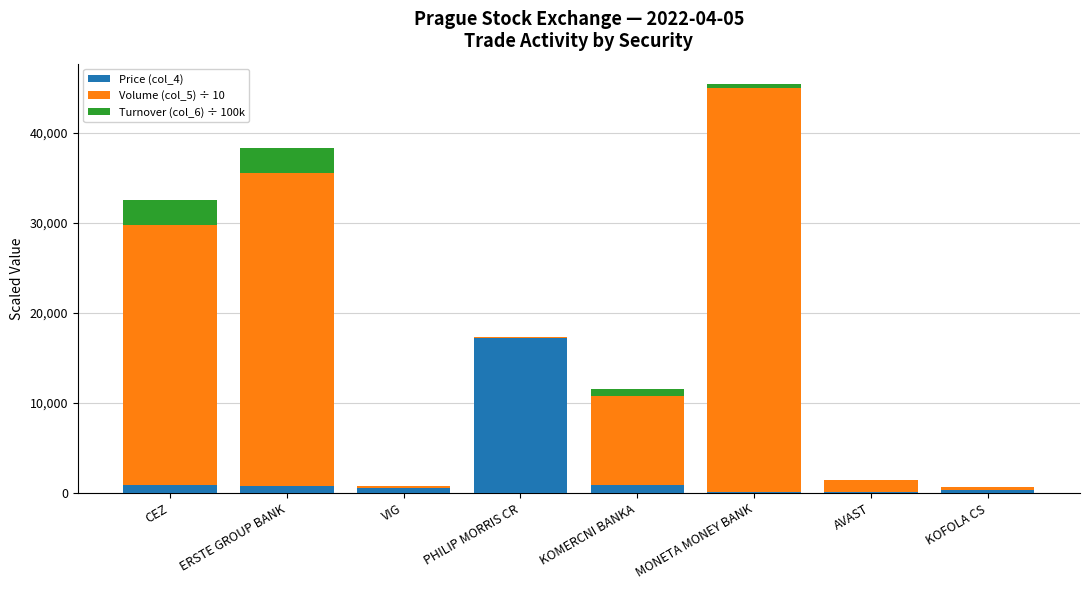

At which category is the sum across all series the highest?

MONETA MONEY BANK